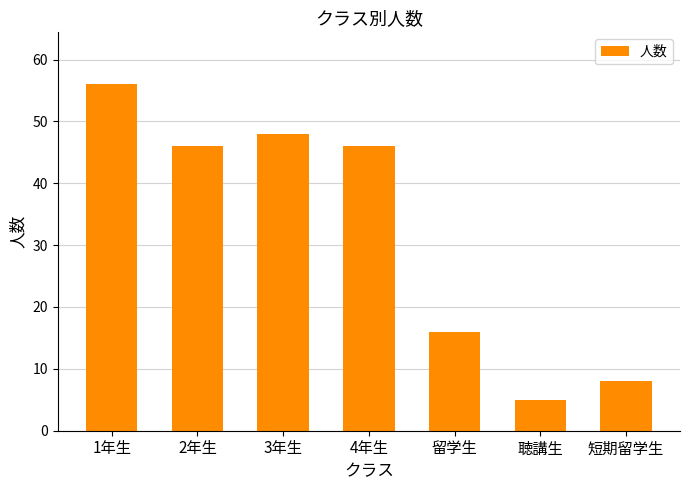

Reading right to left, what are all the values shown in this chart?

短期留学生=8	聴講生=5	留学生=16	4年生=46	3年生=48	2年生=46	1年生=56